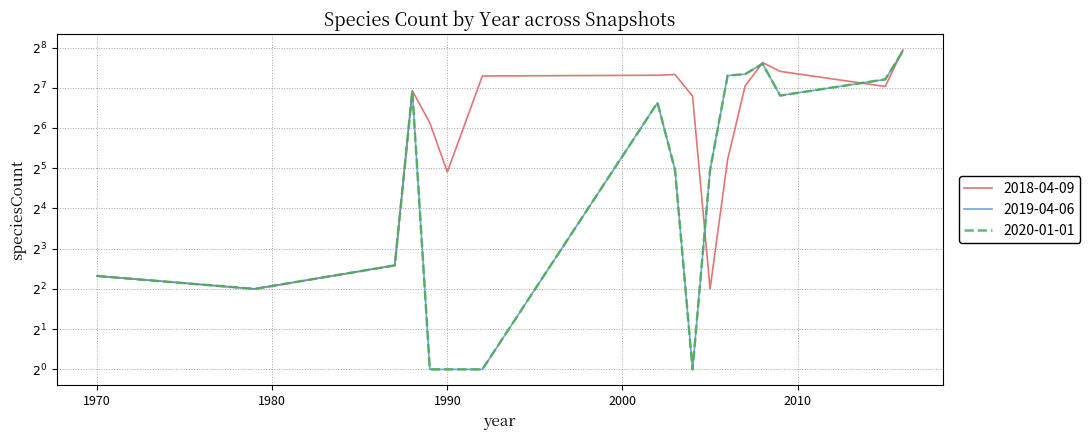

Reading left to right, list all the values displayed in this chart.

2018-04-09: 1970=5	1979=4	1987=6	1988=122	1989=70	1990=30	1992=157	2002=159	2003=161	2004=111	2005=4	2006=37	2007=132	2008=198	2009=170	2015=131	2016=246
2019-04-06: 1970=5	1979=4	1987=6	1988=121	1989=1	1990=1	1992=1	2002=99	2003=31	2004=1	2005=31	2006=158	2007=162	2008=194	2009=112	2015=148	2016=240
2020-01-01: 1970=5	1979=4	1987=6	1988=121	1989=1	1990=1	1992=1	2002=99	2003=31	2004=1	2005=31	2006=158	2007=162	2008=194	2009=112	2015=148	2016=240